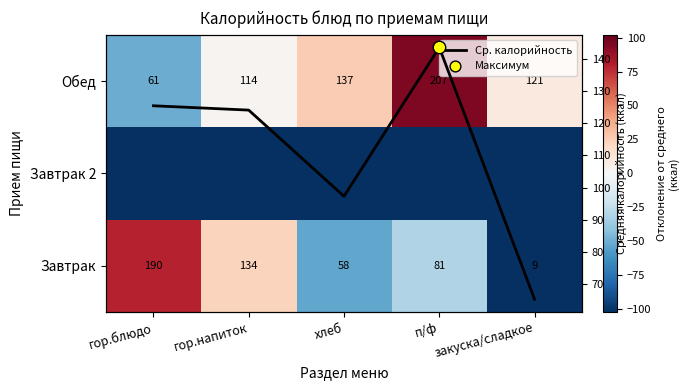

What is the sum of the Завтрак 2 values at гор.напиток and закуска/сладкое?

-222.3